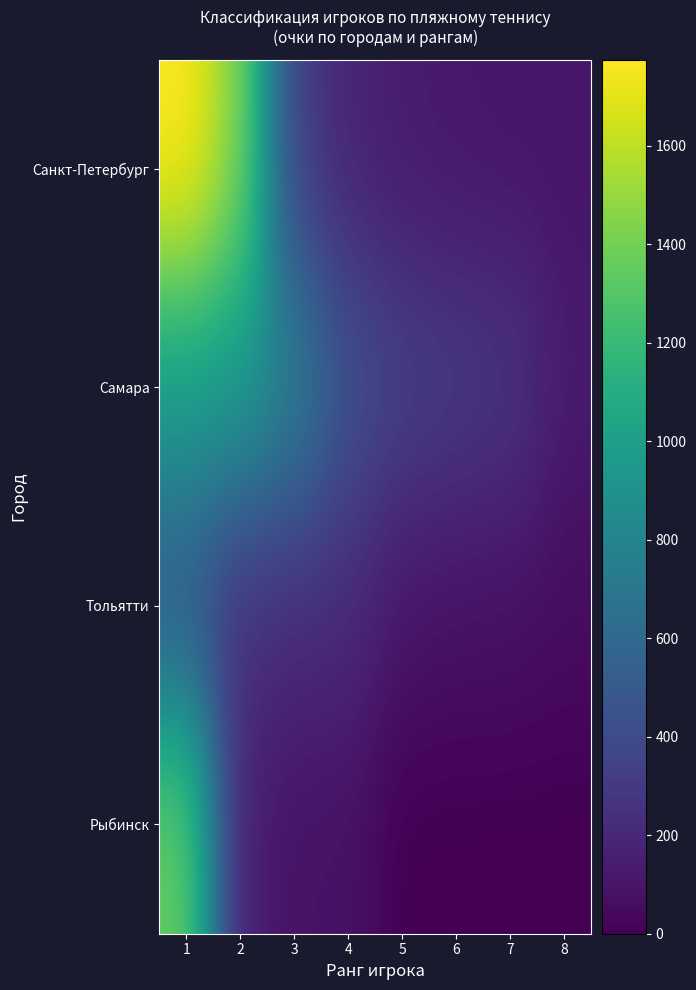

Between 6 and 1, which is larger?

1